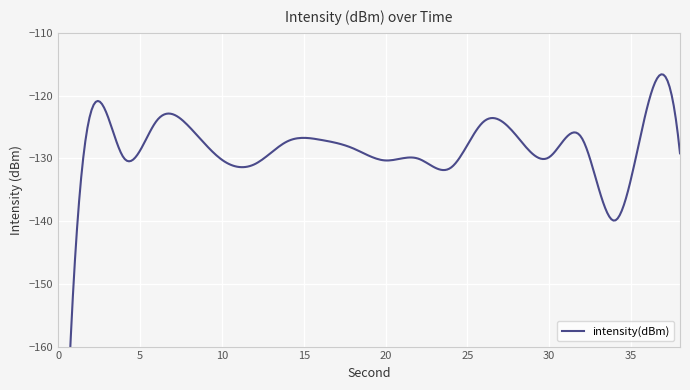

List the labels in order of value, largest first.

36, 2, 6, 26, 8, 28, 32, 16, 14, 18, 38, 30, 4, 22, 10, 20, 12, 24, 34, 0